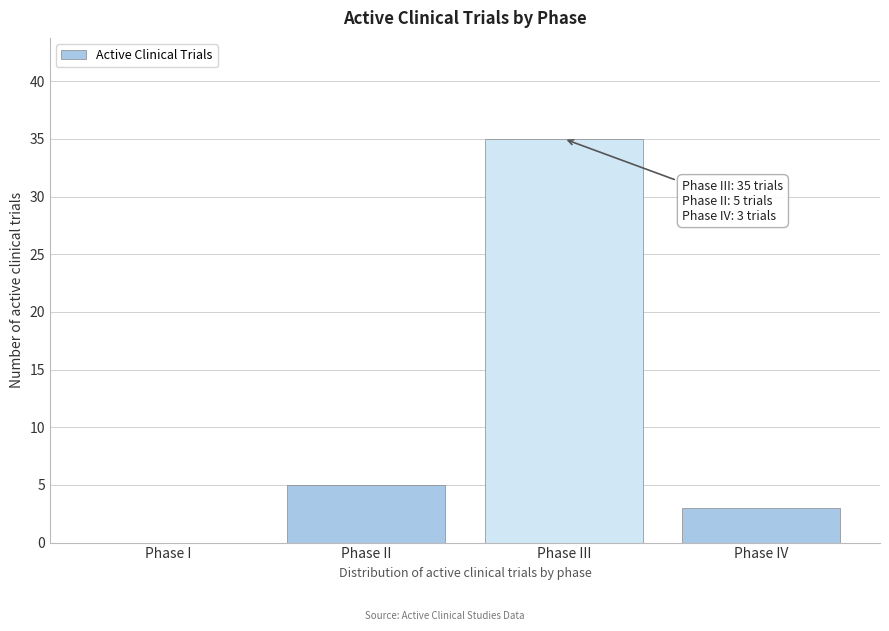

Reading right to left, transcribe all the data shown in this chart.

Phase IV=3	Phase III=35	Phase II=5	Phase I=0